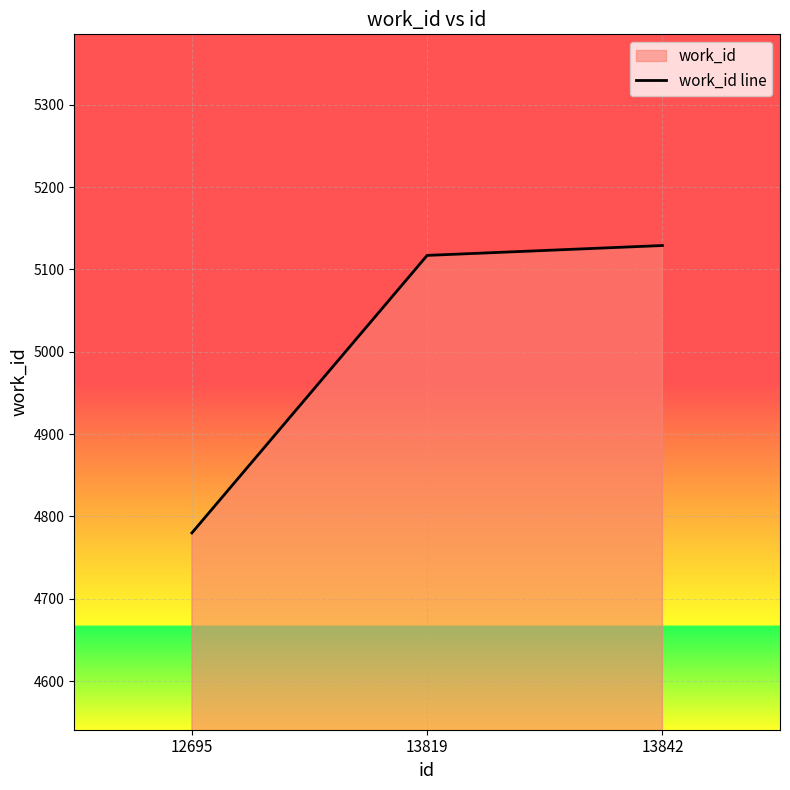

Reading left to right, transcribe all the data shown in this chart.

12695=4780	13819=5117	13842=5129